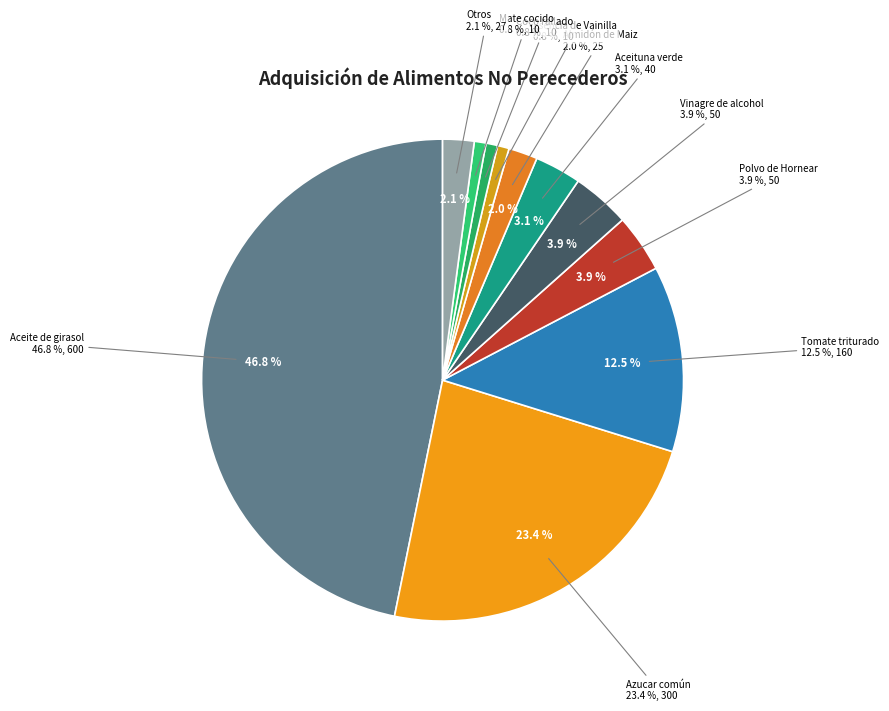

What is the change in value from Mate cocido to Ají molido?

-5